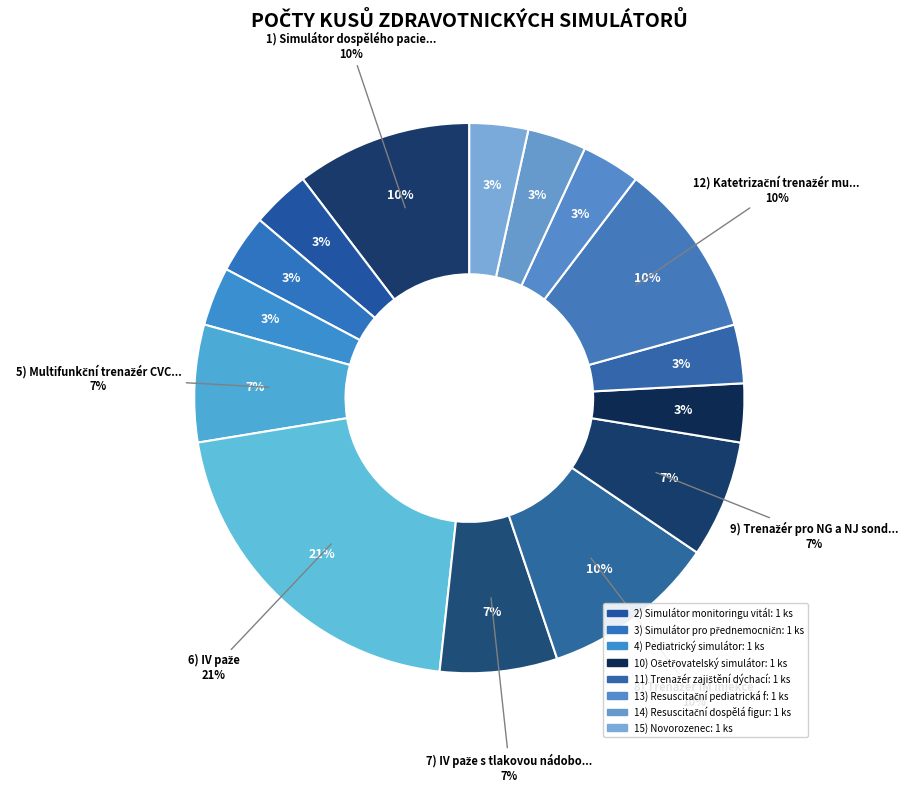

How many segments does this pie chart have?

15